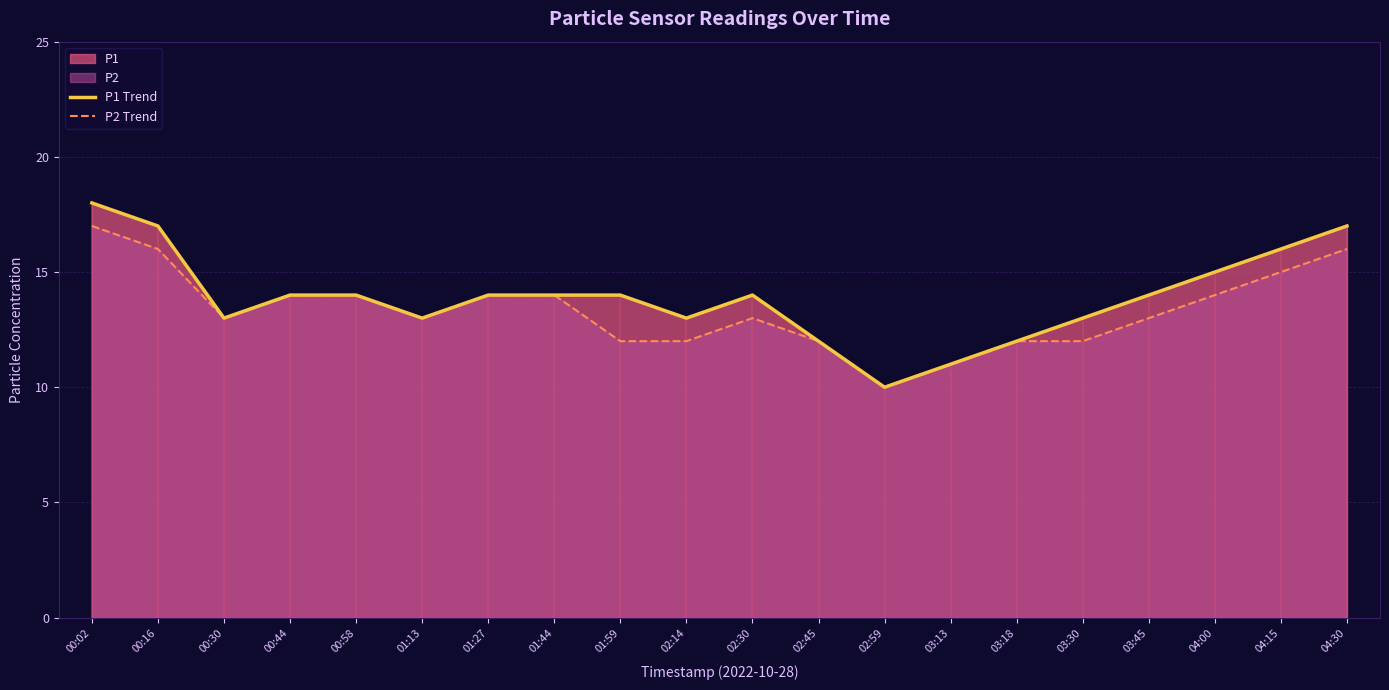

How many data points in P1 Trend are less than 14?

8